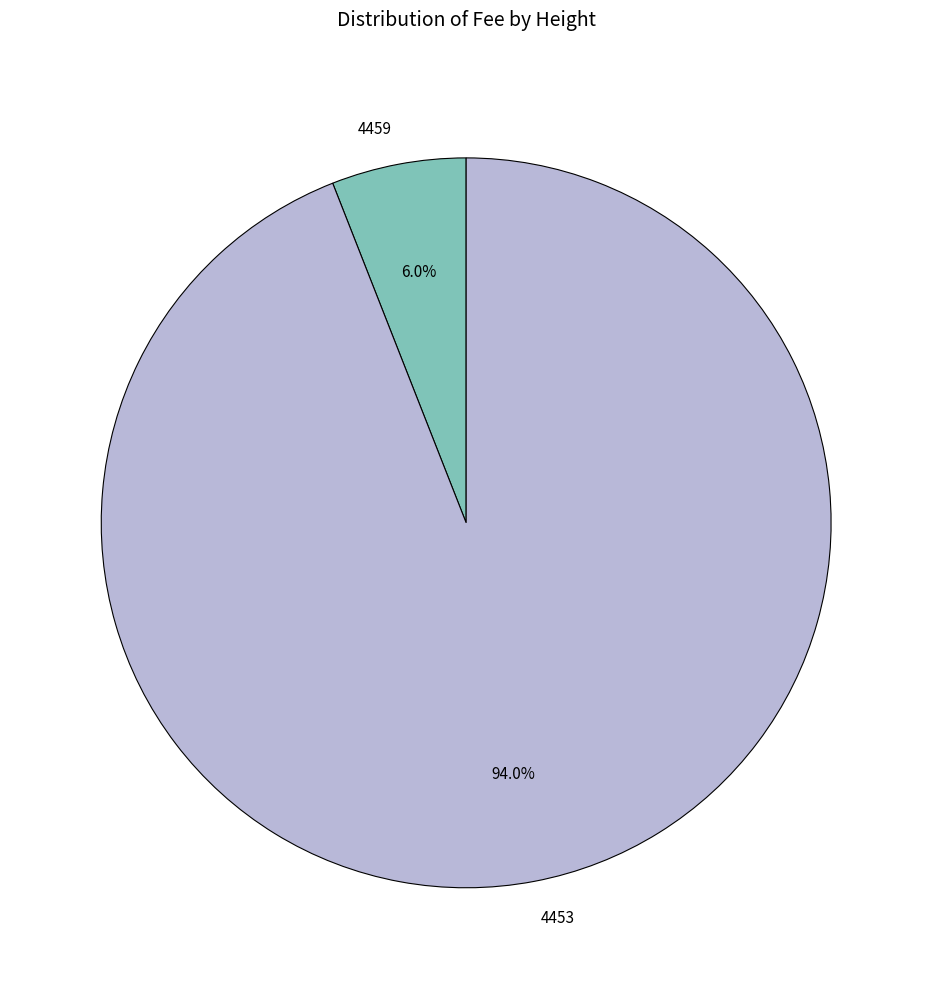

Combined, what portion of the pie is 4453 and 4459?

100.0%